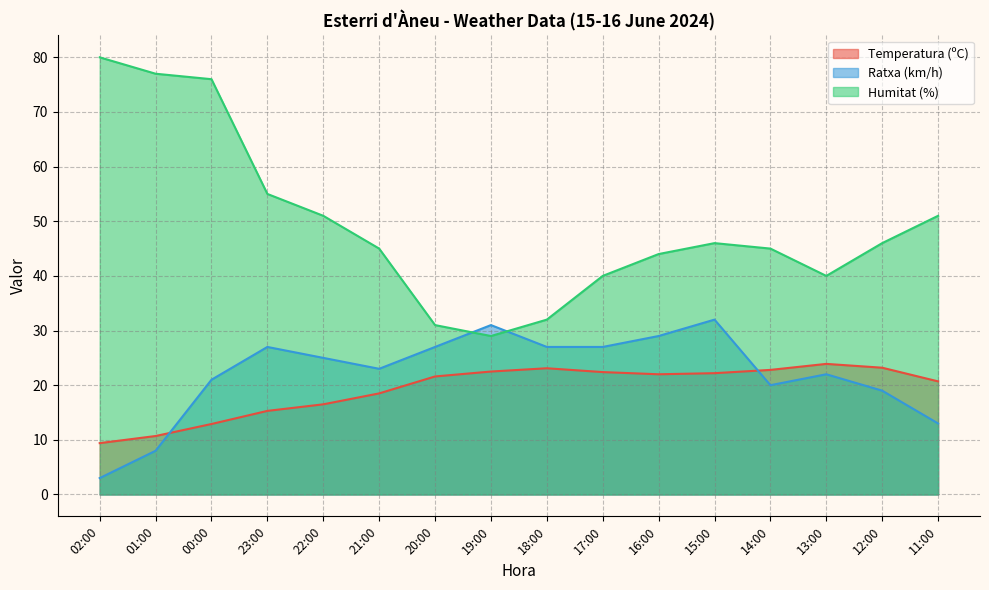

What is the label of the 8th point from the left?

19:00